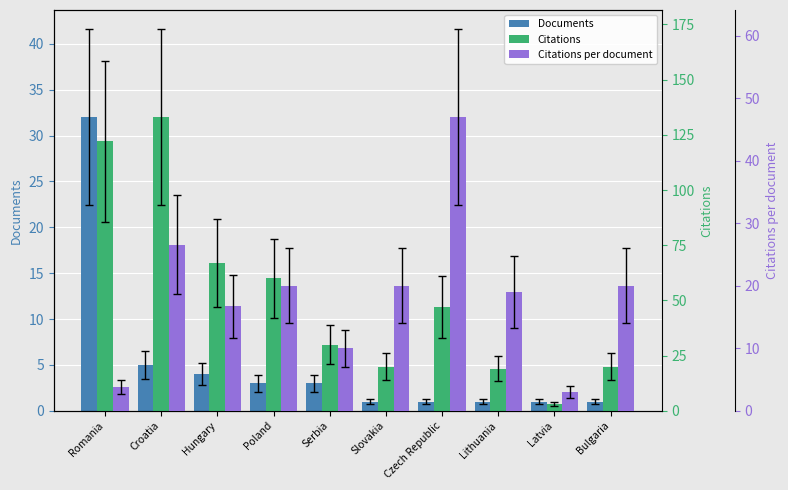

How many bars are there in total?

30